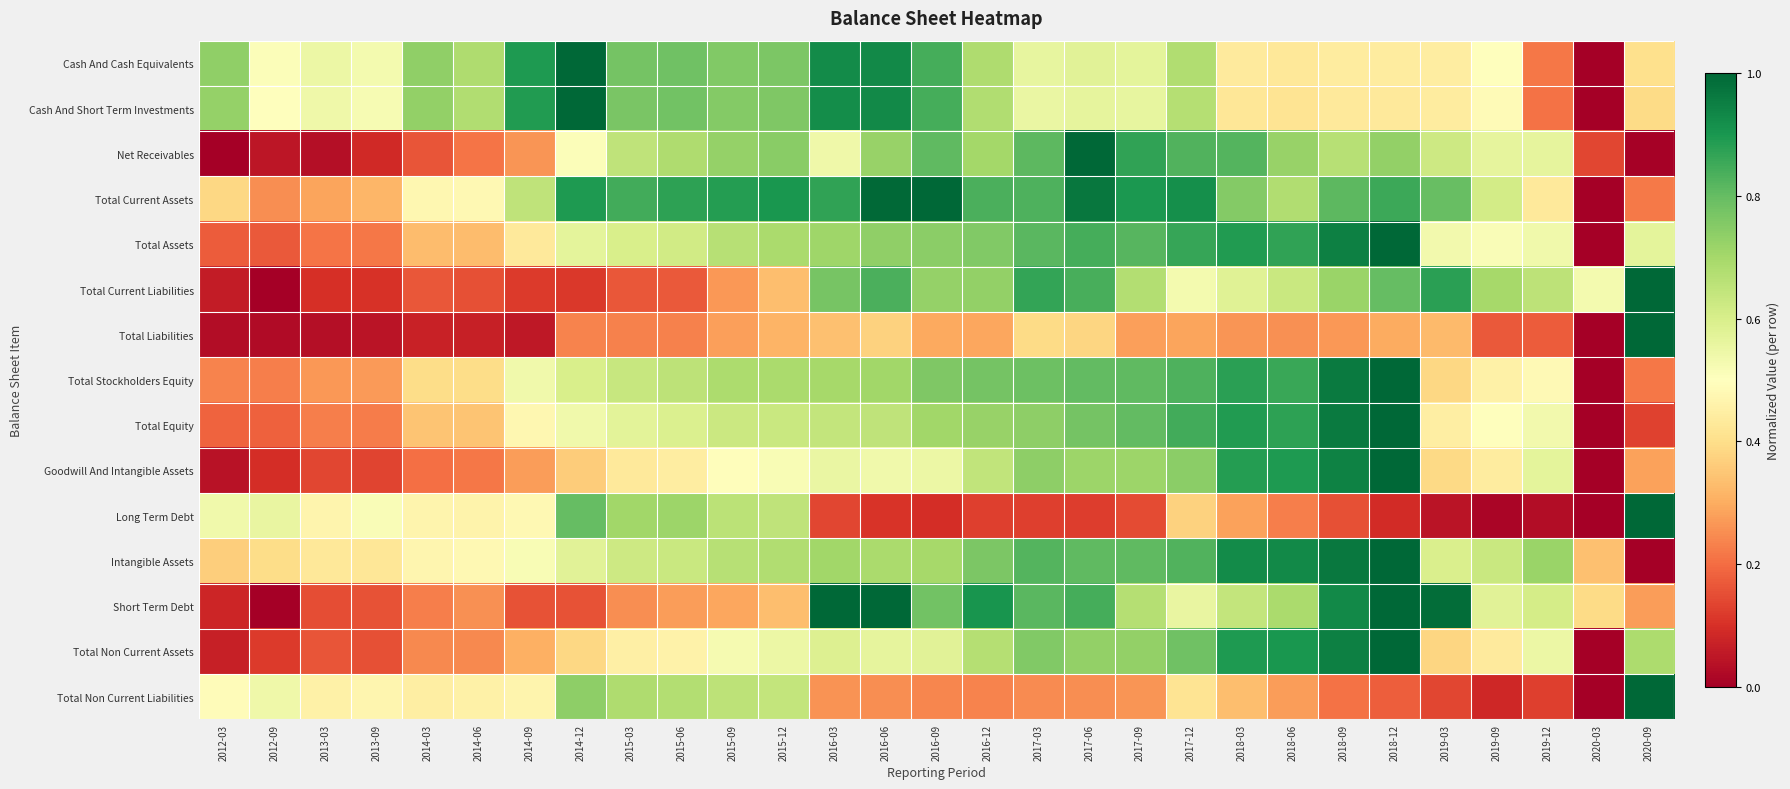

Which series has the largest total across all categories?

Total Current Assets